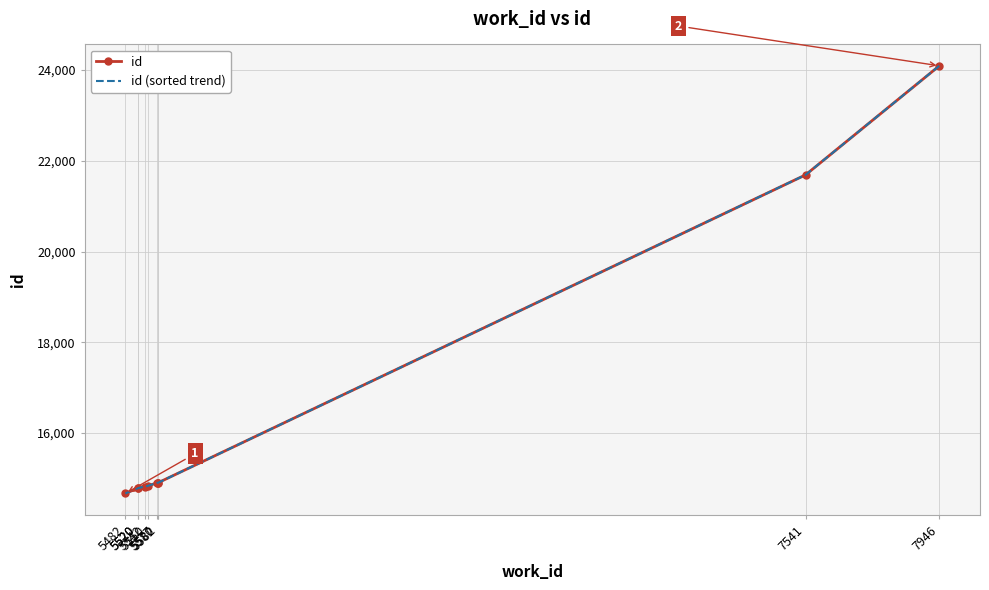

At which label does id (sorted trend) first exceed 14896?

5580